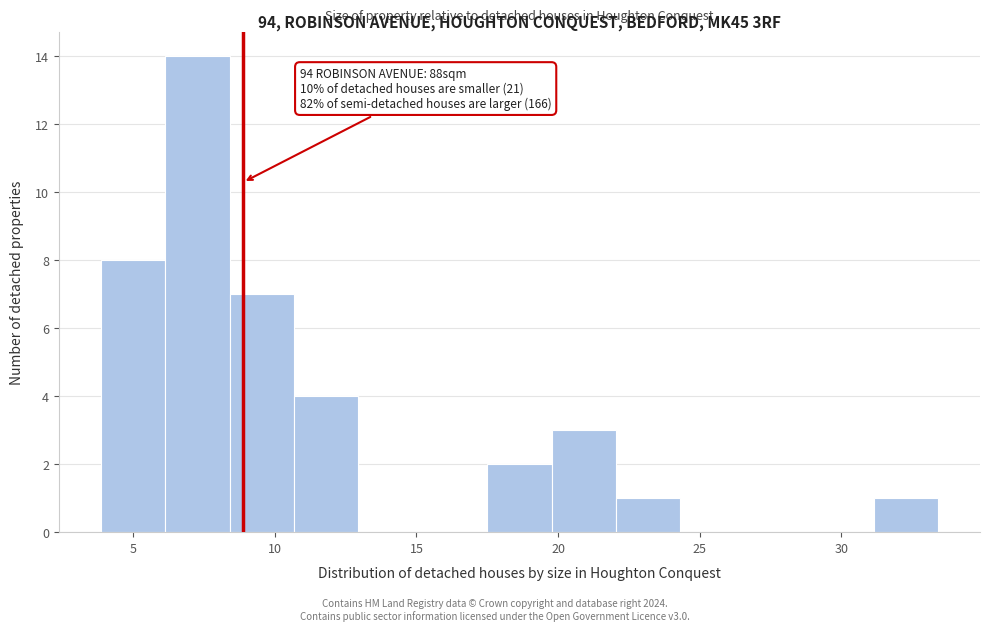

Over which range of the x-axis is the bar tallest?

6.0 to 8.5